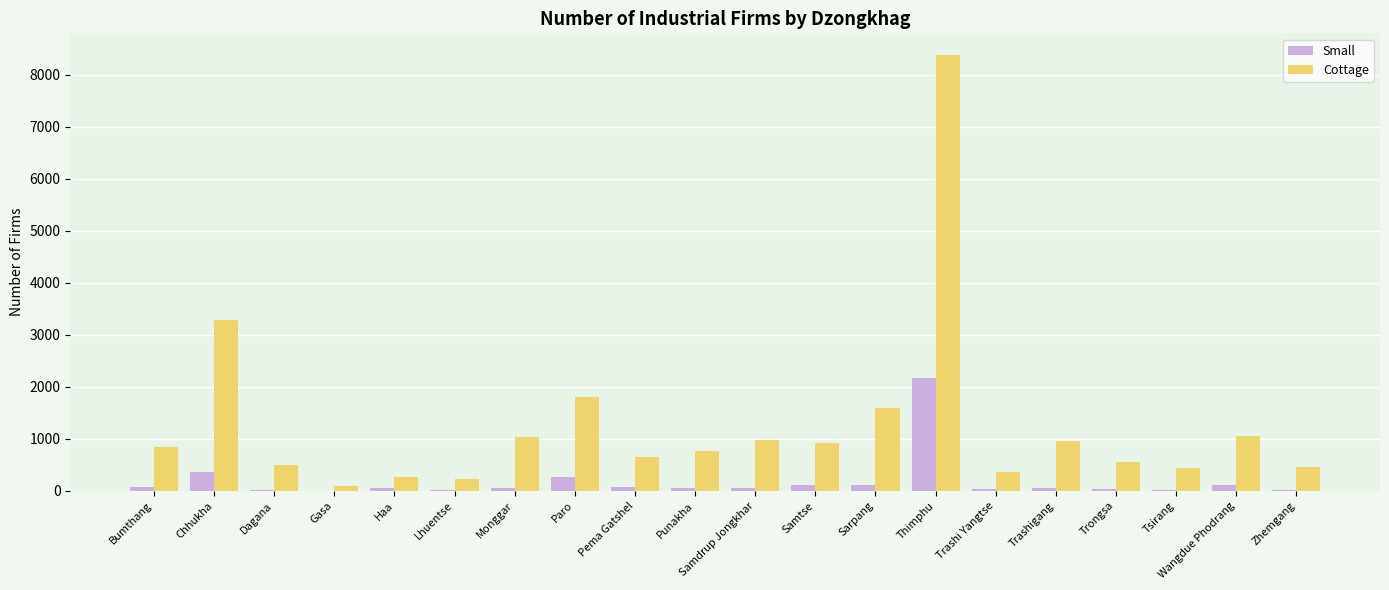

At which category is the sum across all series the highest?

Thimphu